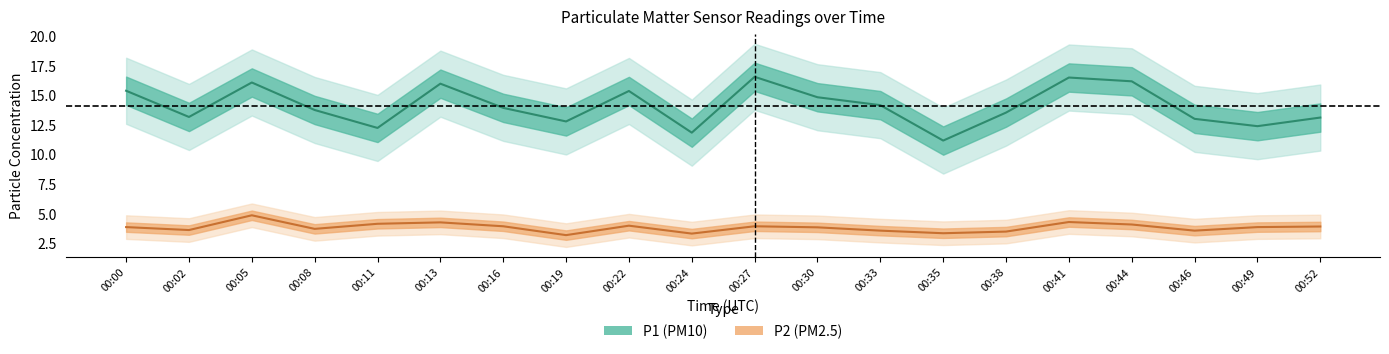

At which label is P1 closest to 13?

00:46